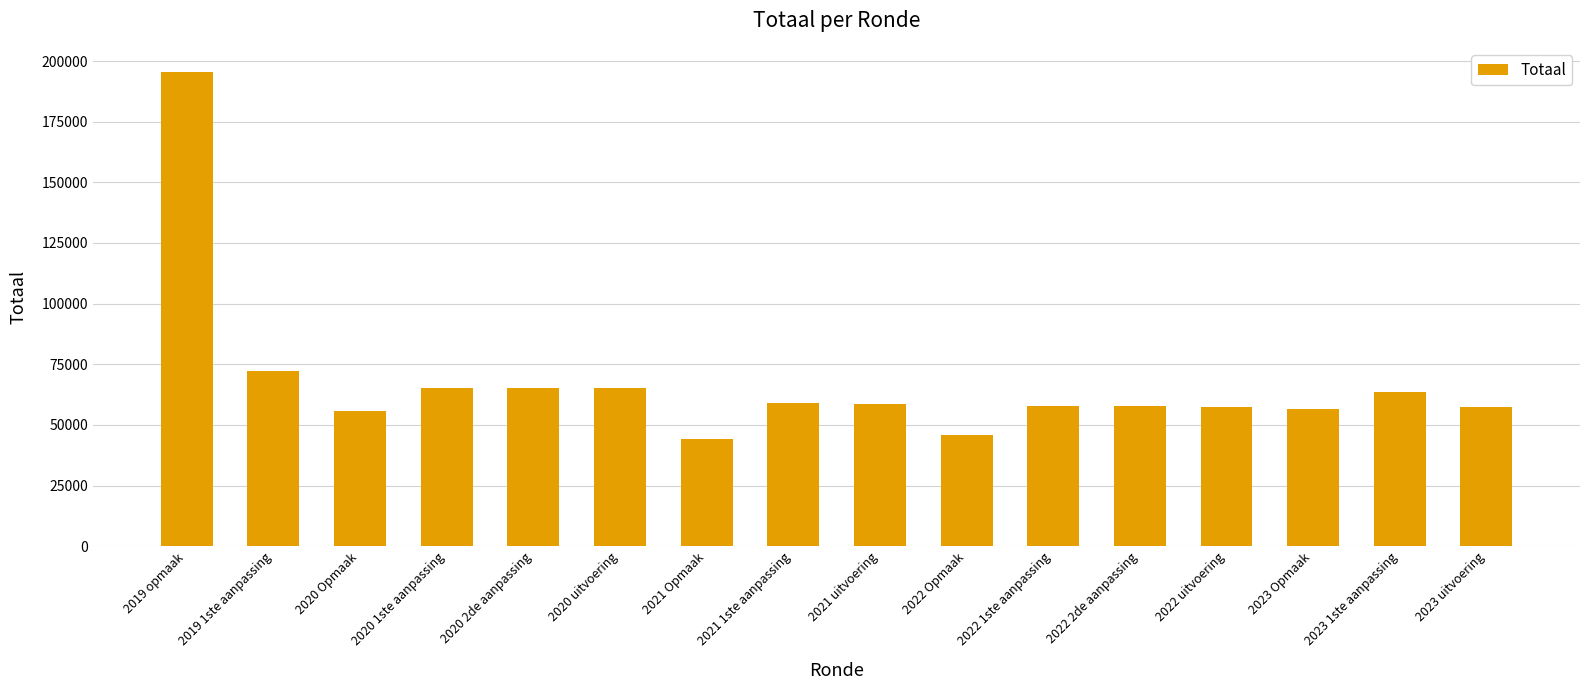

Count the number of data series in this chart.

1